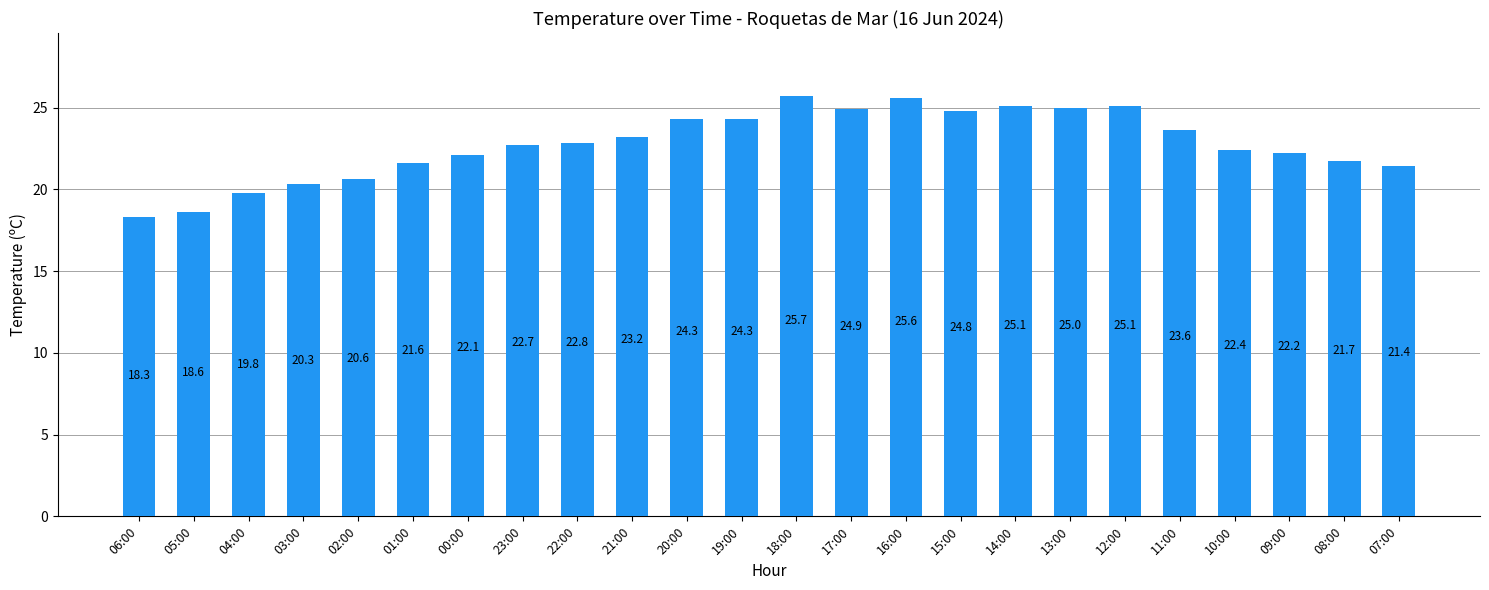

Reading left to right, list all the values displayed in this chart.

06:00=18.3	05:00=18.6	04:00=19.8	03:00=20.3	02:00=20.6	01:00=21.6	00:00=22.1	23:00=22.7	22:00=22.8	21:00=23.2	20:00=24.3	19:00=24.3	18:00=25.7	17:00=24.9	16:00=25.6	15:00=24.8	14:00=25.1	13:00=25.0	12:00=25.1	11:00=23.6	10:00=22.4	09:00=22.2	08:00=21.7	07:00=21.4